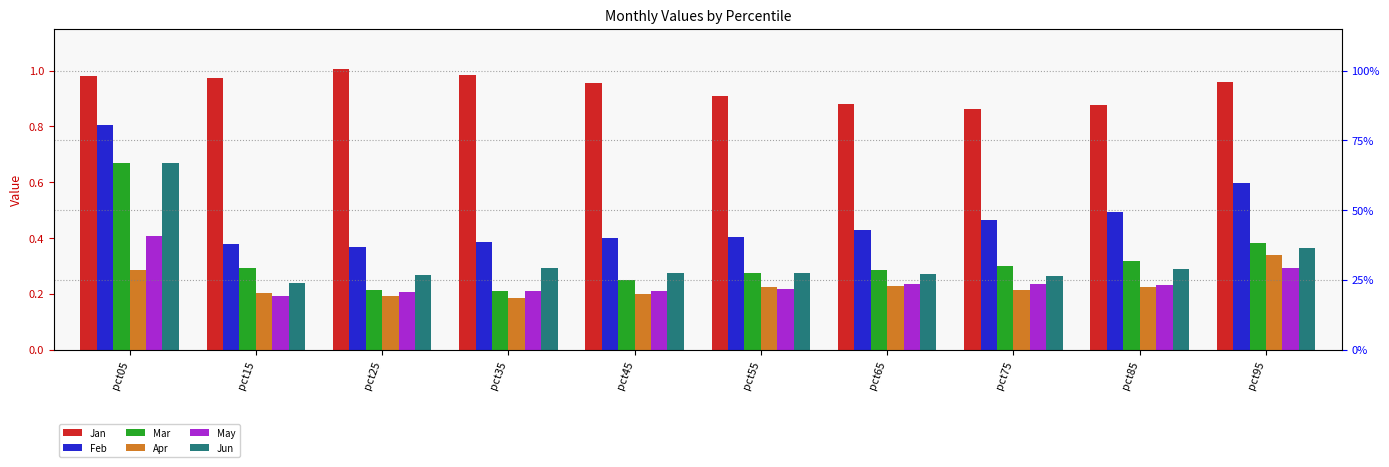

Which category has the lowest value across all series?

pct35